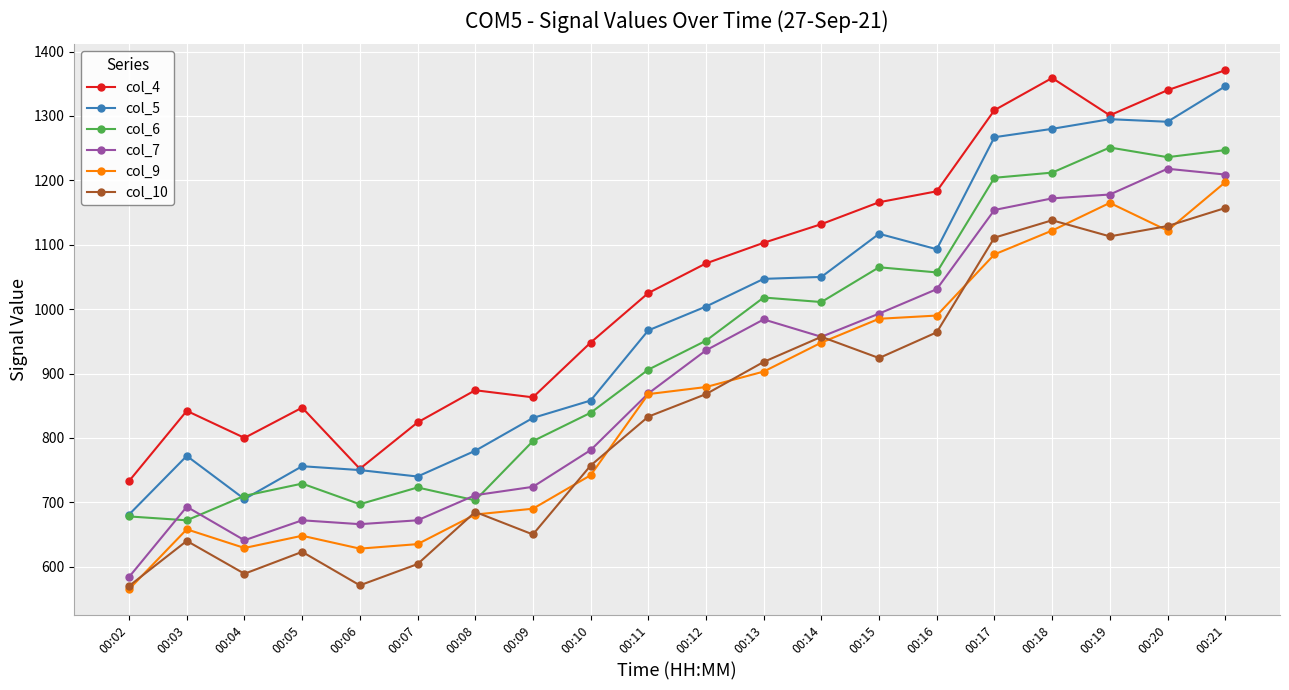

What is the value of the col_7 point at the 3rd from the left?

641